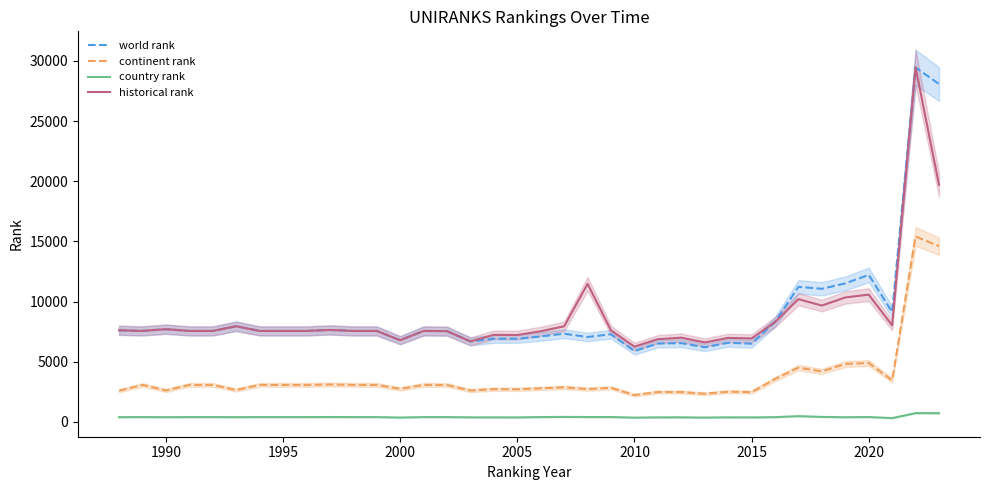

At which label is world rank closest to 17669?

2020